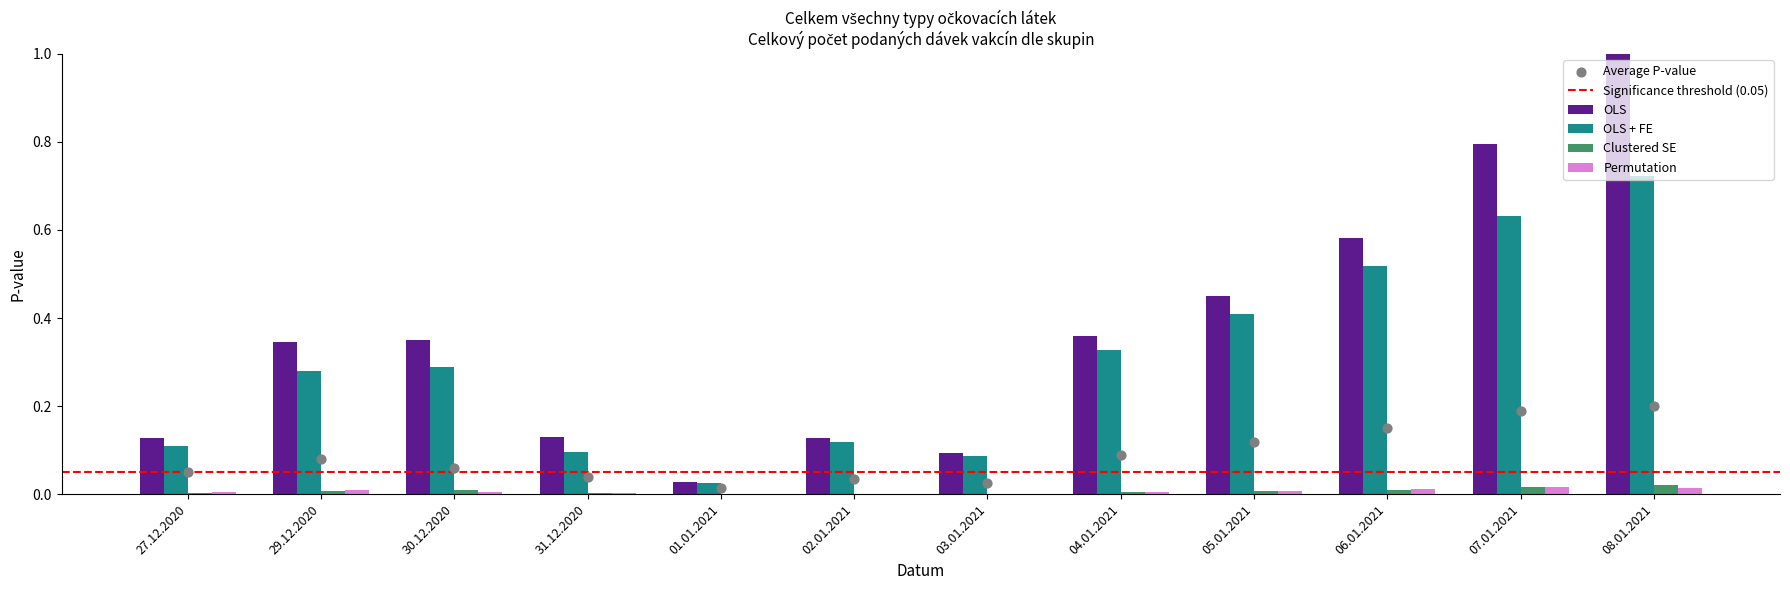

At which category is the sum across all series the highest?

08.01.2021